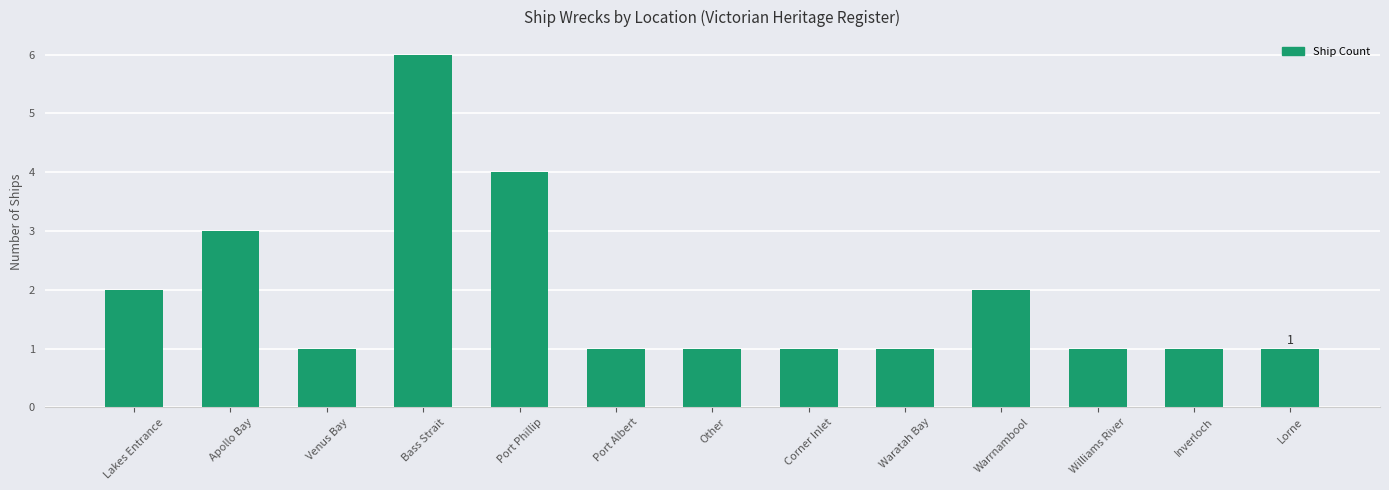

Are the bars horizontal?

No